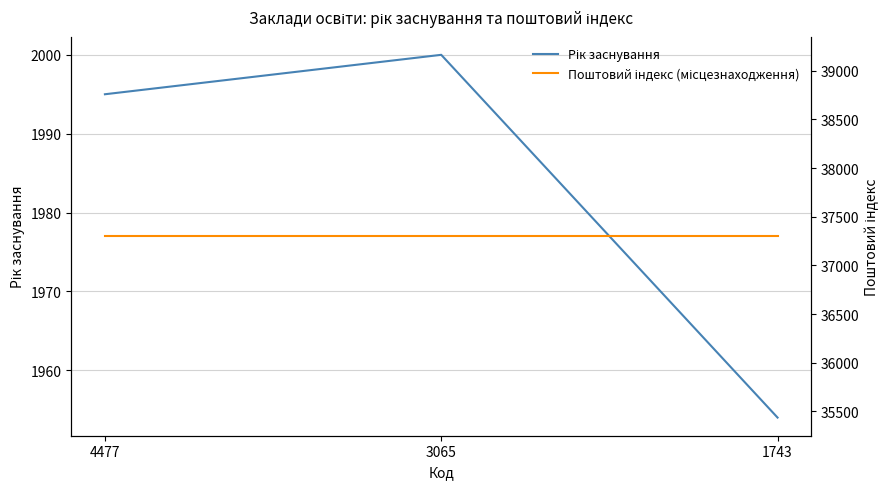

Is it true that Поштовий індекс (місцезнаходження) equals 15906 at 4477?

False